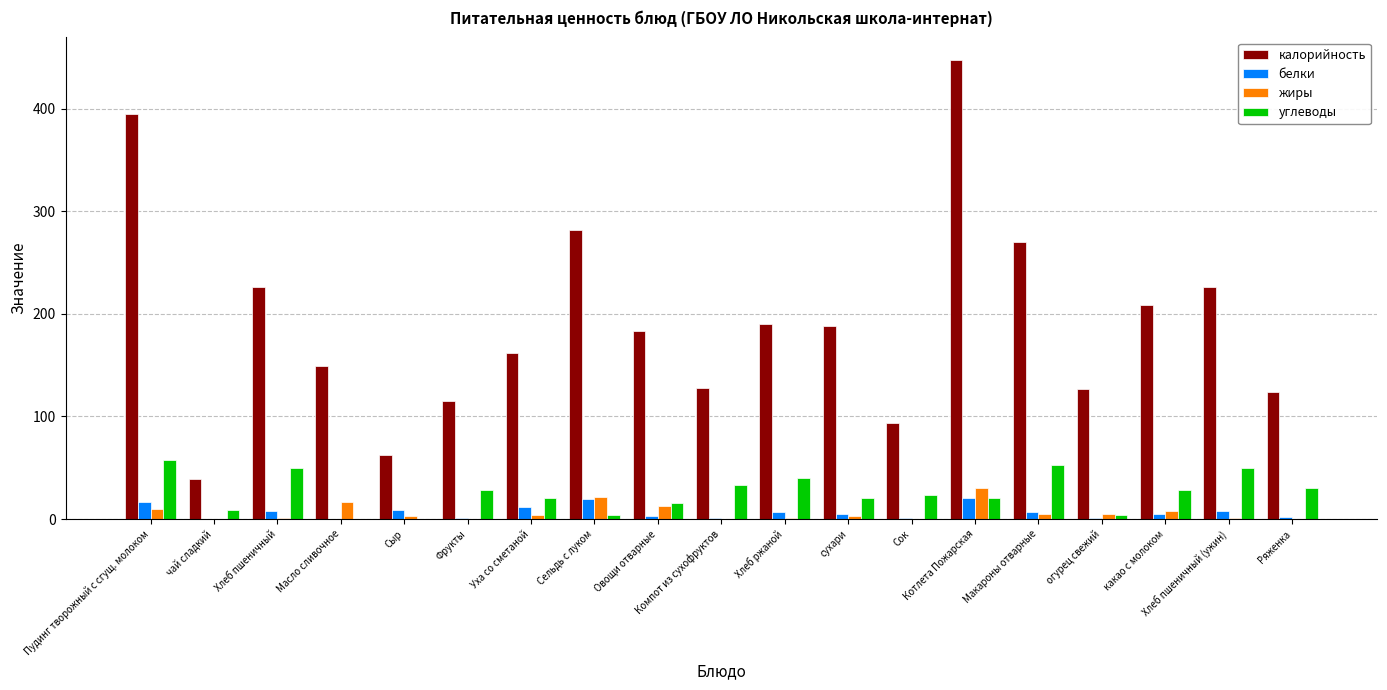

Is the value of жиры at Масло сливочное greater than the value of углеводы at Ряженка?

No